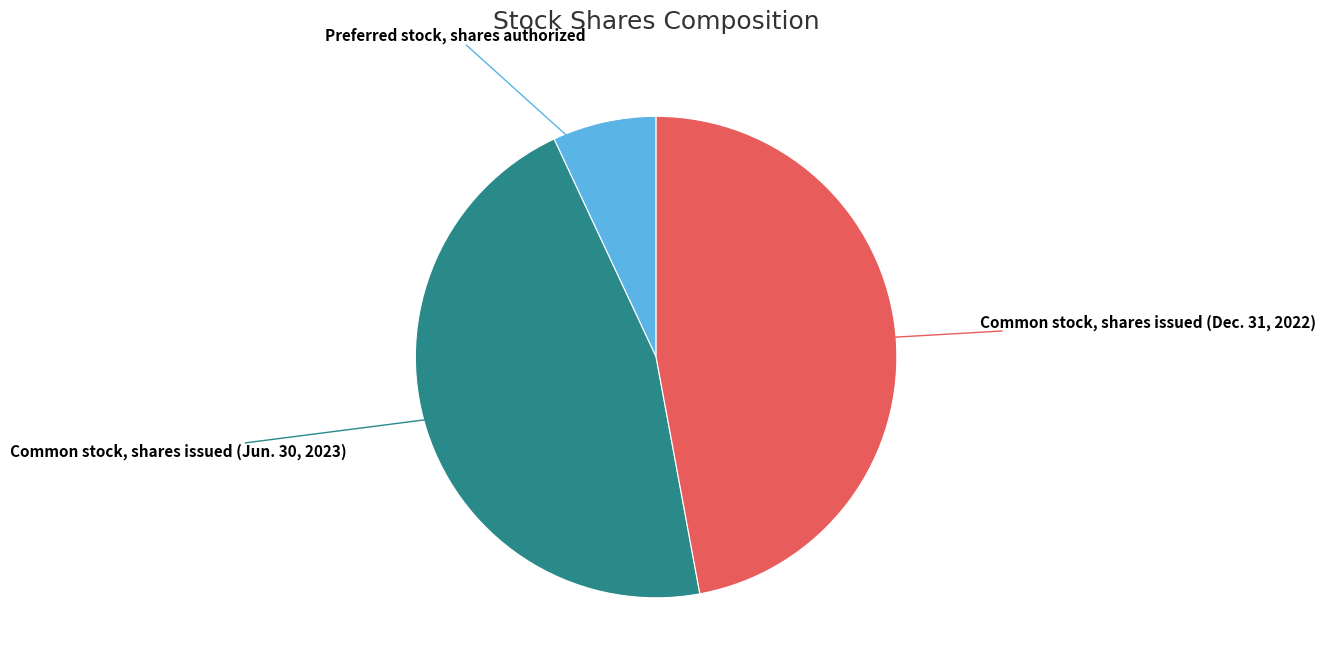

Is there any slice that represents more than half of the pie?

No